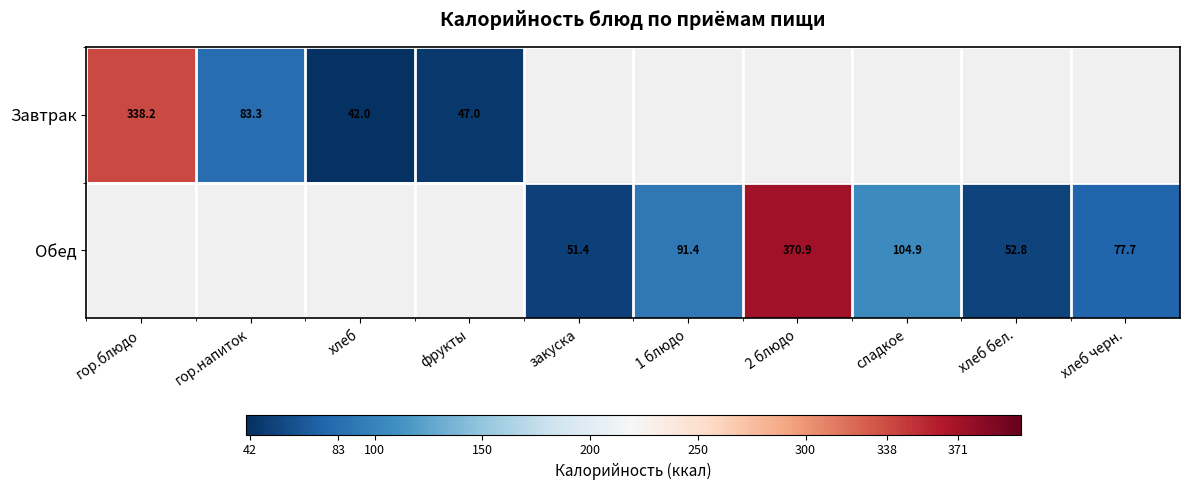

What is the maximum value shown in the chart?

370.9